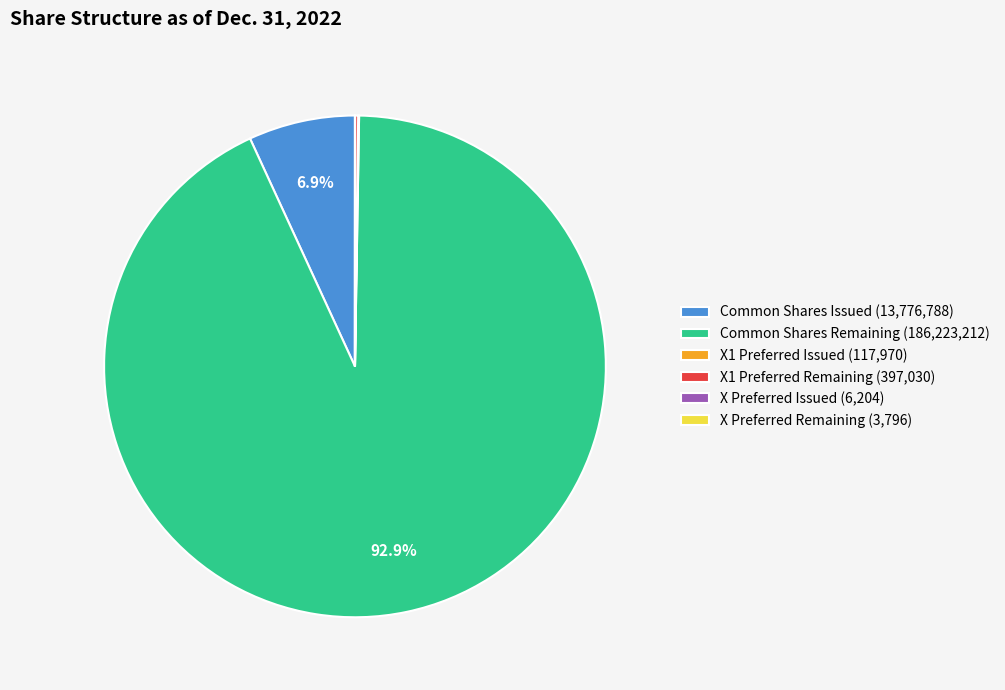

Is Common Shares Remaining (186,223,212) the majority of the pie?

Yes